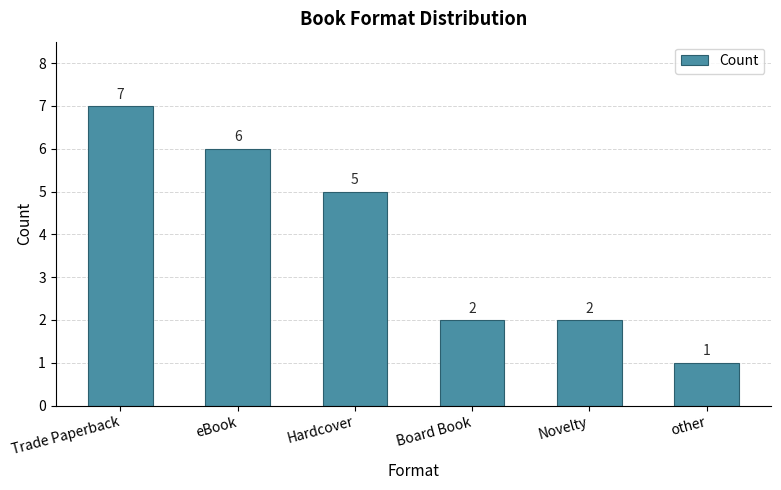

What is the difference between the values at Novelty and Hardcover?

3